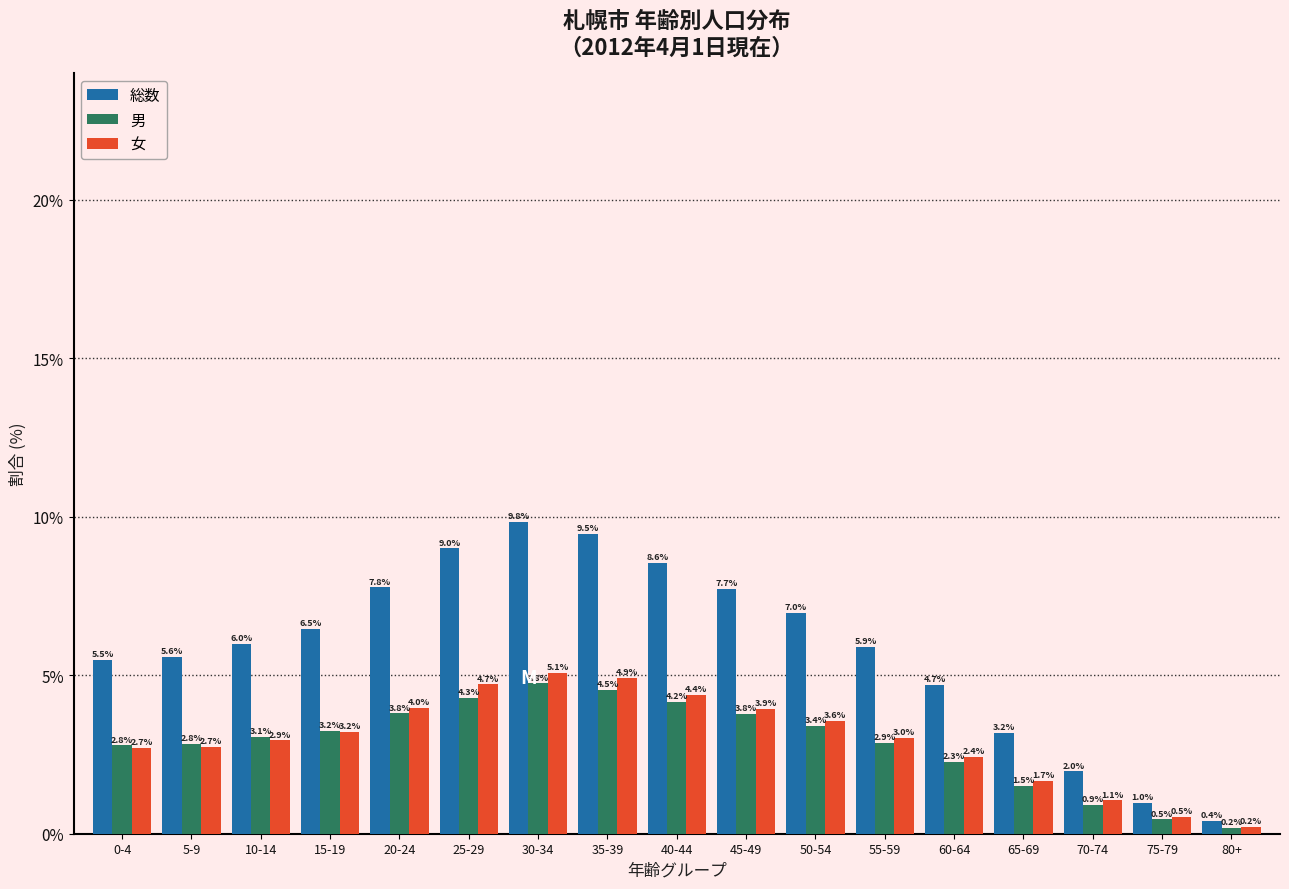

Reading left to right, list all the values displayed in this chart.

総数: 5.5	5.6	6.0	6.5	7.8	9.0	9.8	9.5	8.6	7.7	7.0	5.9	4.7	3.2	2.0	1.0	0.4
男: 2.8	2.8	3.1	3.2	3.8	4.3	4.8	4.5	4.2	3.8	3.4	2.9	2.3	1.5	0.9	0.5	0.2
女: 2.7	2.7	2.9	3.2	4.0	4.7	5.1	4.9	4.4	3.9	3.6	3.0	2.4	1.7	1.1	0.5	0.2